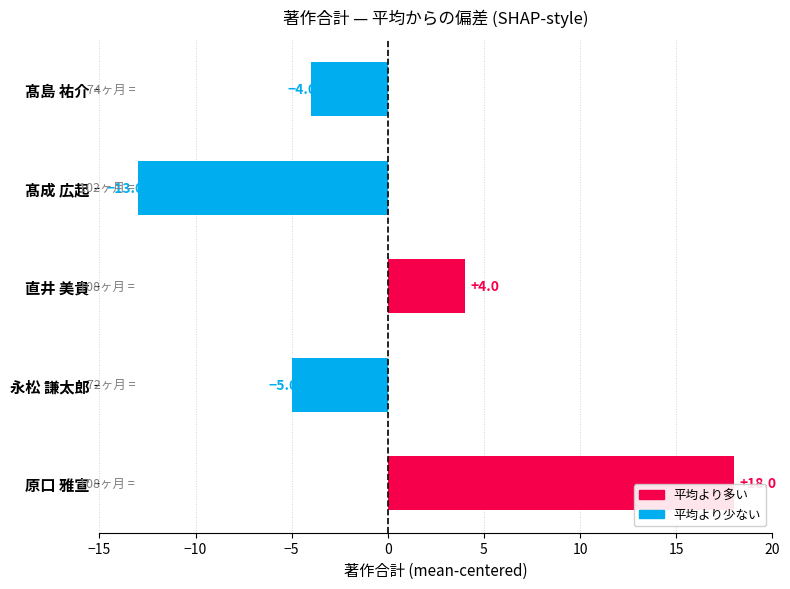

What is the label of the 1st bar from the bottom?

原口 雅宣